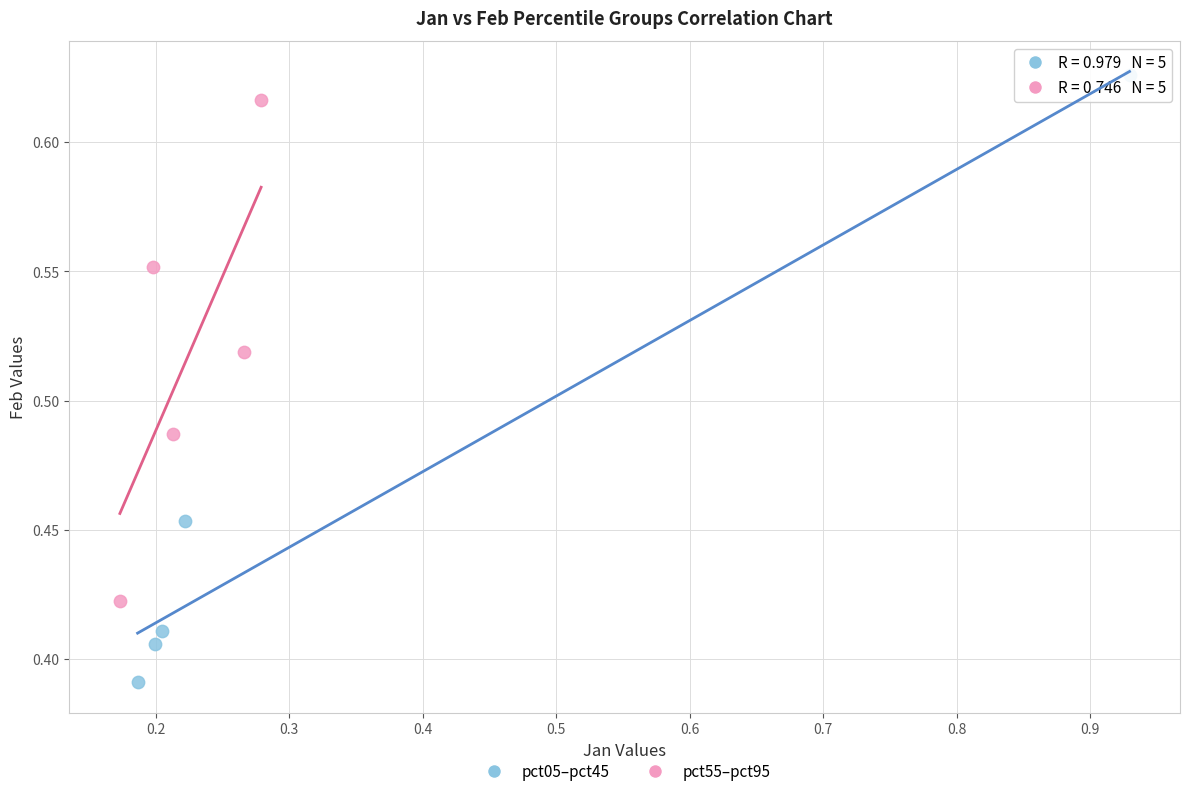

Which series contains the lowest Y value?

pct05–pct45